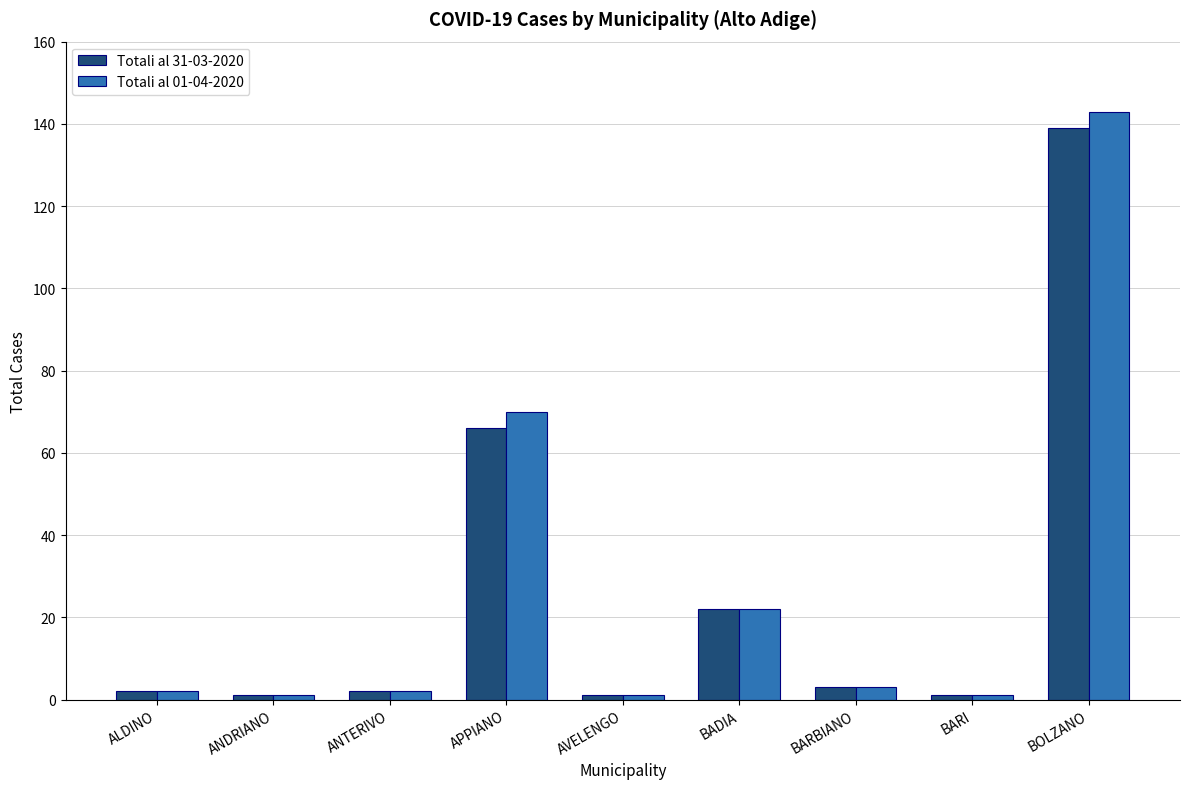

The Totali al 31-03-2020 series shows 139 at BOLZANO. True or false?

True